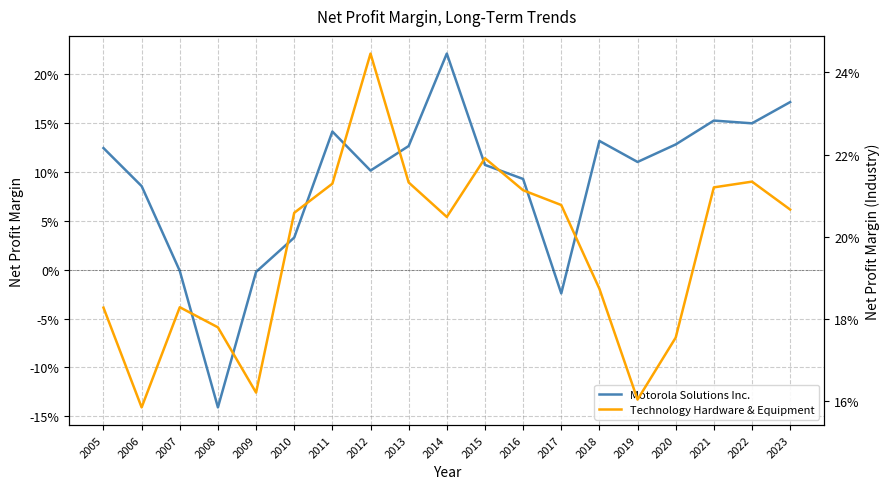

Which category has the highest value in the Motorola Solutions Inc. series?

2014